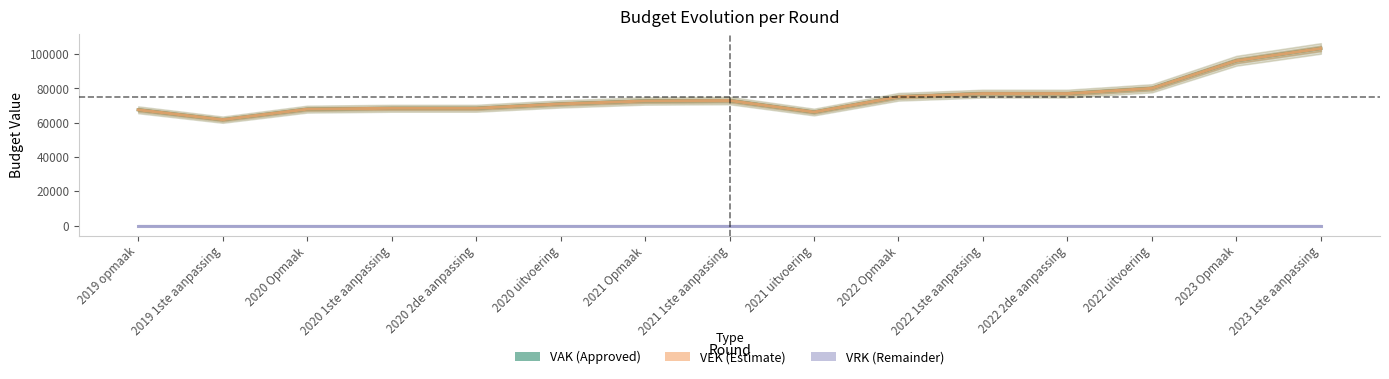

Rank the series by their maximum value, from highest to lowest.

VAK, VEK, VRK